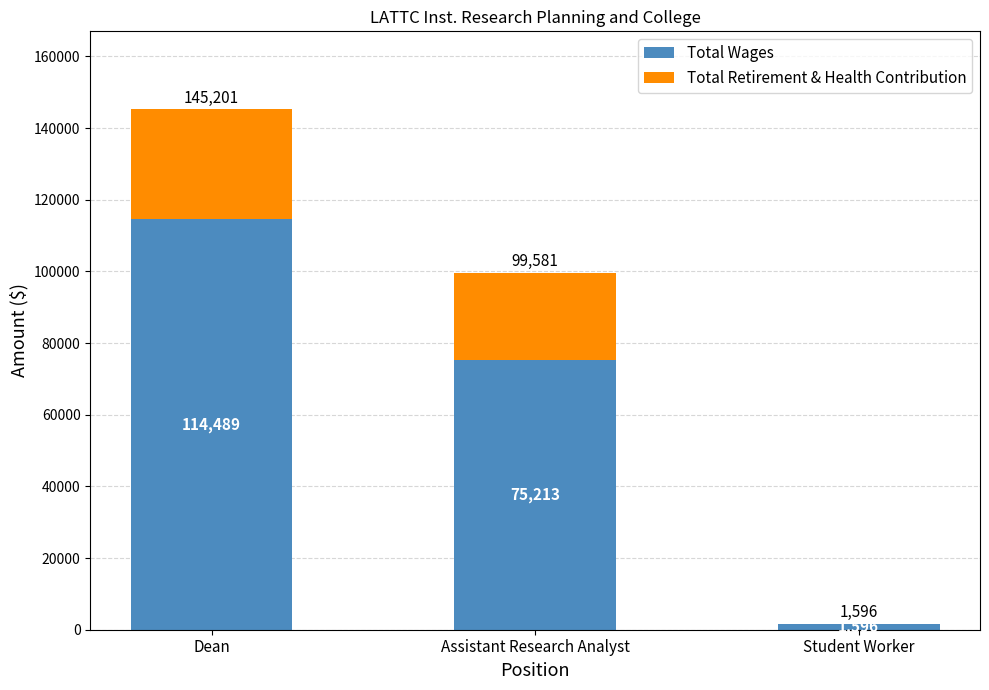

Reading left to right, transcribe the values for Total Wages.

Dean=114489	Assistant Research Analyst=75213	Student Worker=1596